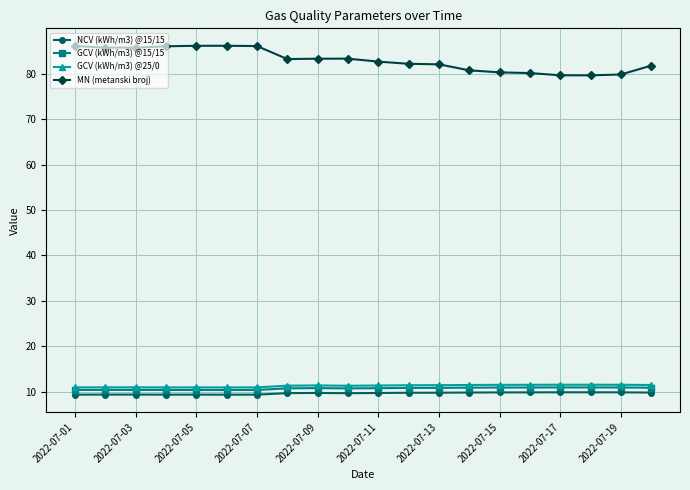

What is the sum of all MN (metanski broj) values?

1660.4